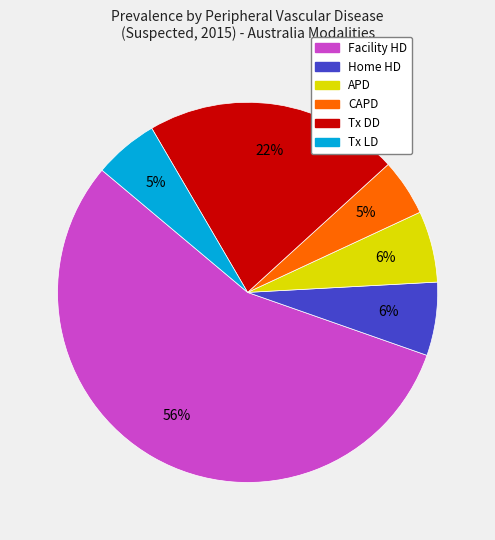

Count the number of slices in the pie.

6